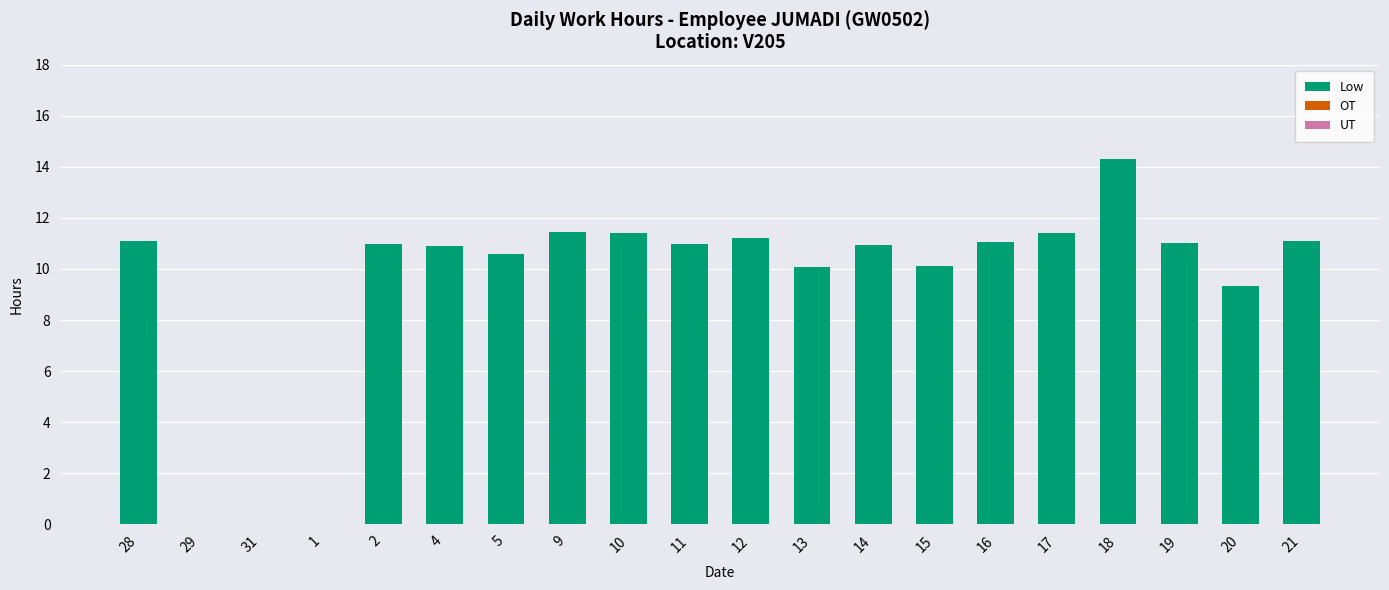

True or false: the data shows 9.3 at 20.

True